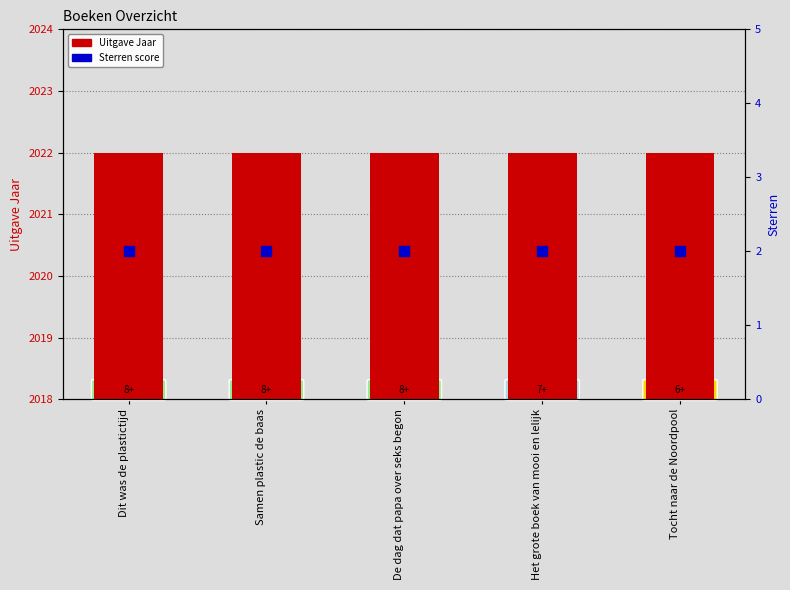

Which series has the largest total across all categories?

Uitgave Jaar